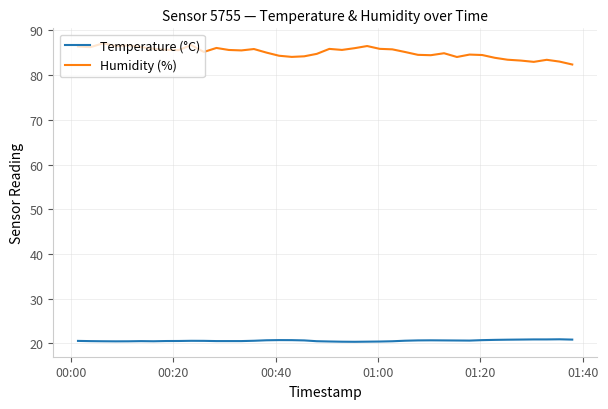

Which series has the largest total across all categories?

Humidity (%)